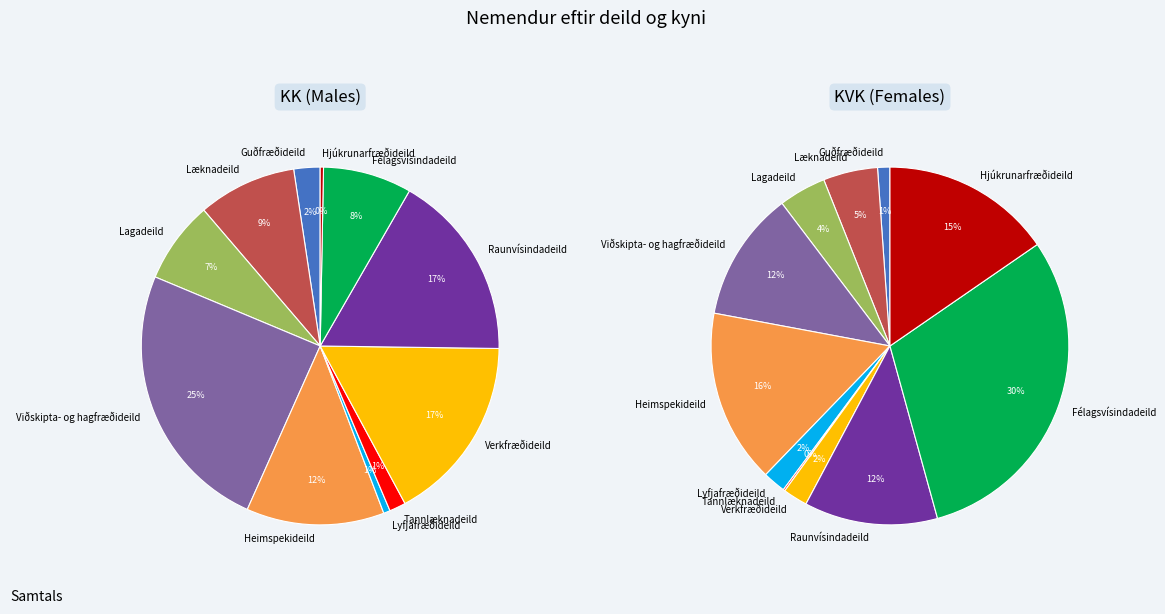

How many segments does this pie chart have?

11